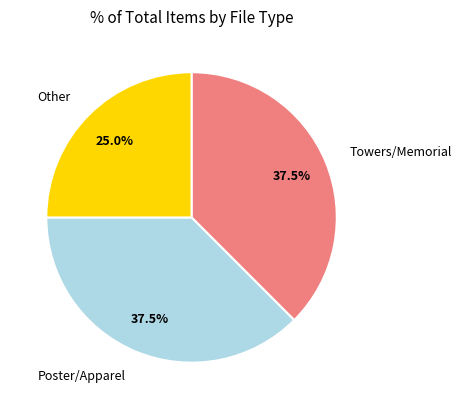

What portion of the pie excludes Other?

75.0%